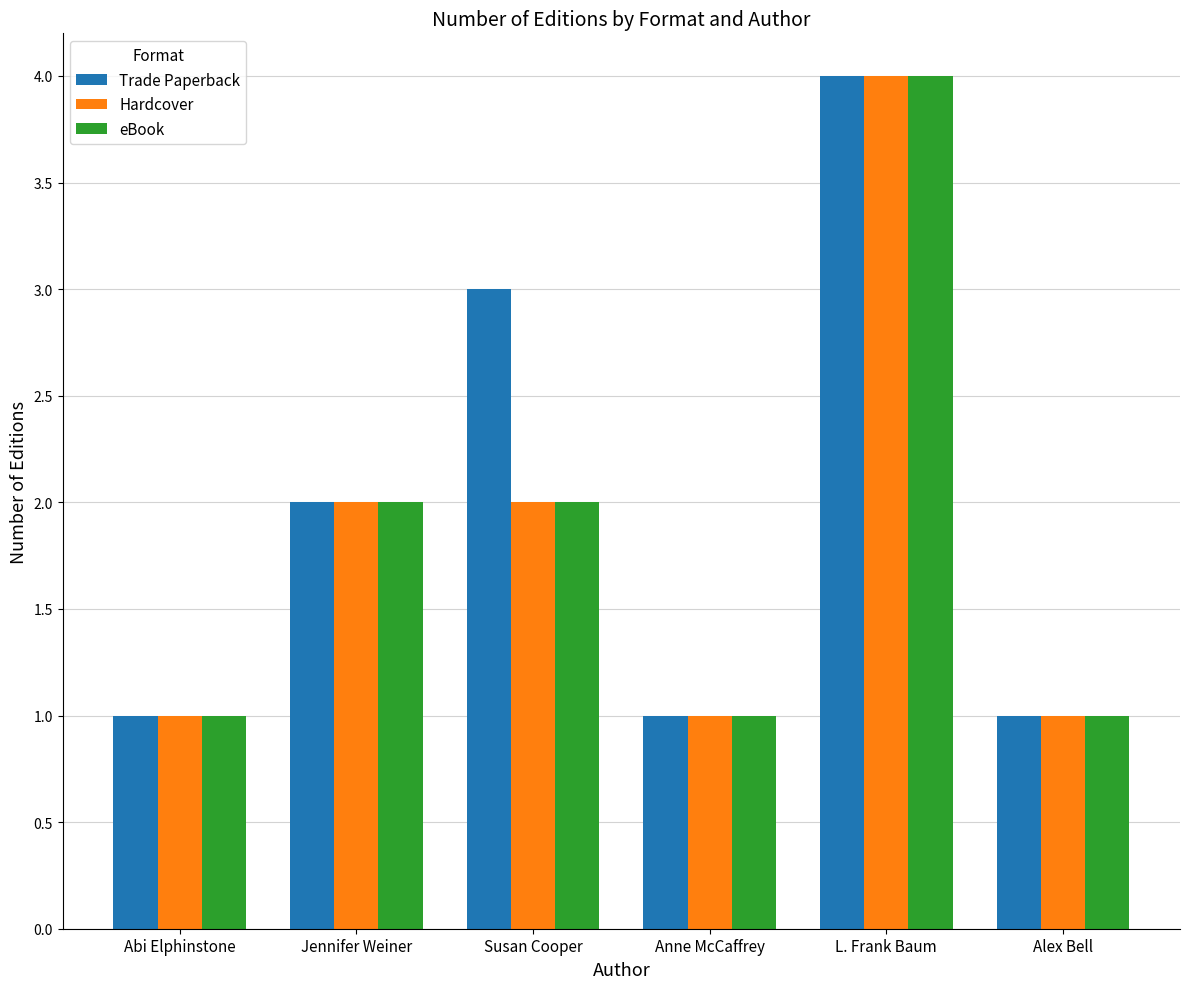

What is the value of the eBook bar at the 2nd from the left?

2